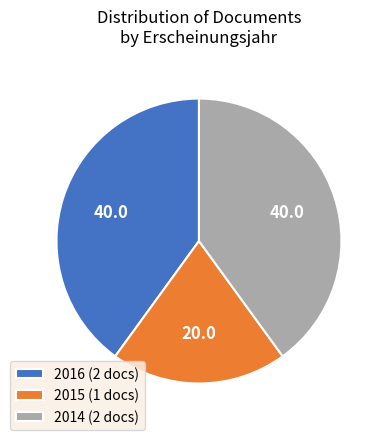

Which category has the smallest portion of the pie?

2015 (1 docs)